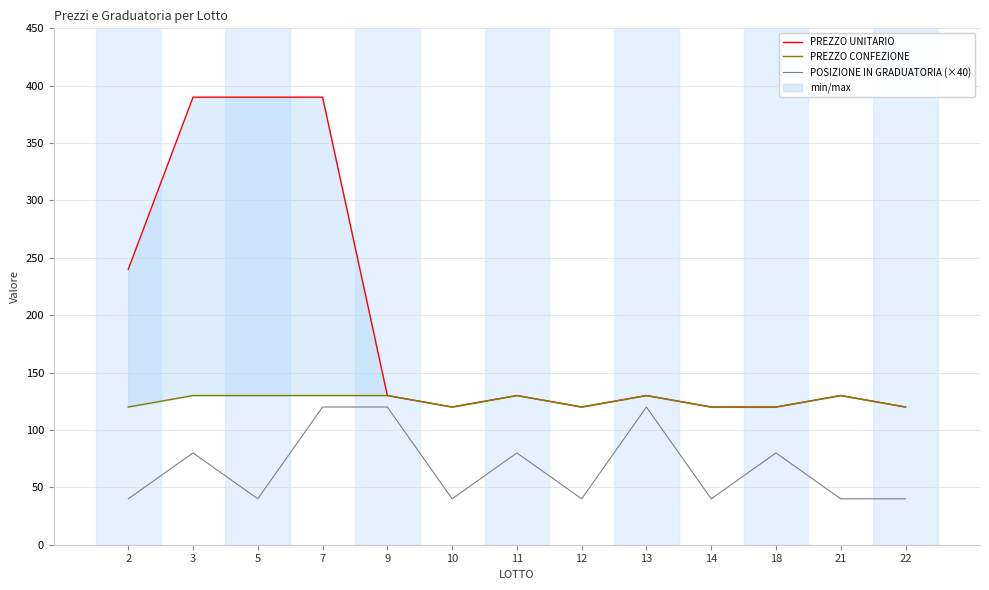

What is the total value across all series at 11?

340